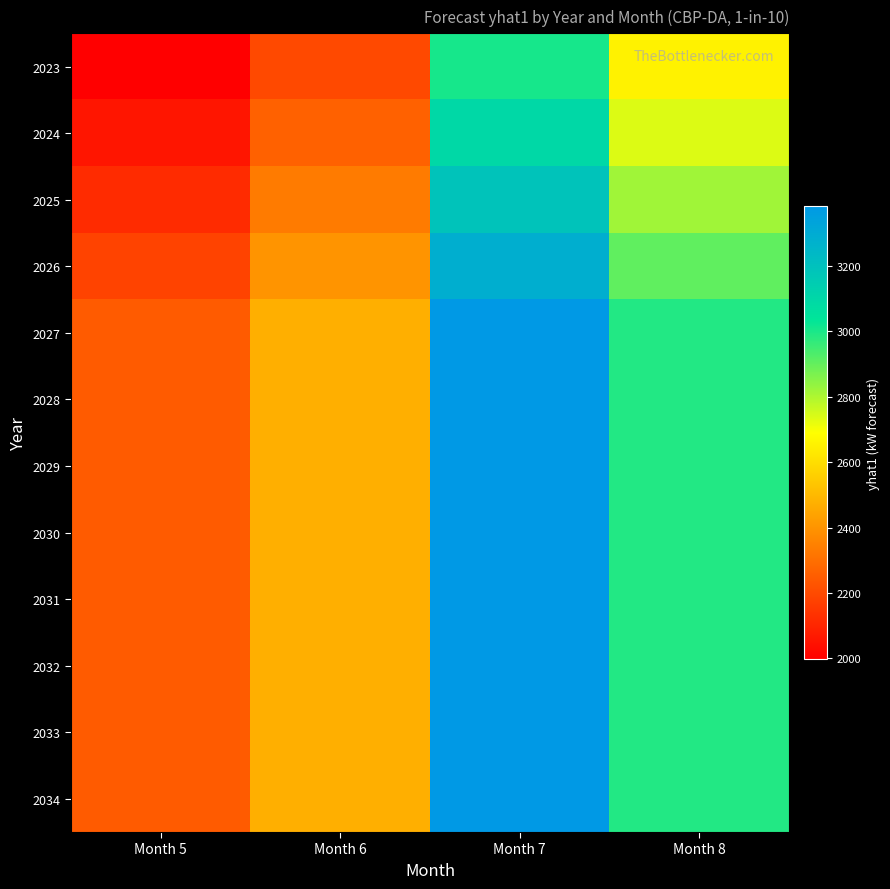

What is the total value across all series at Month 5?

26337.4